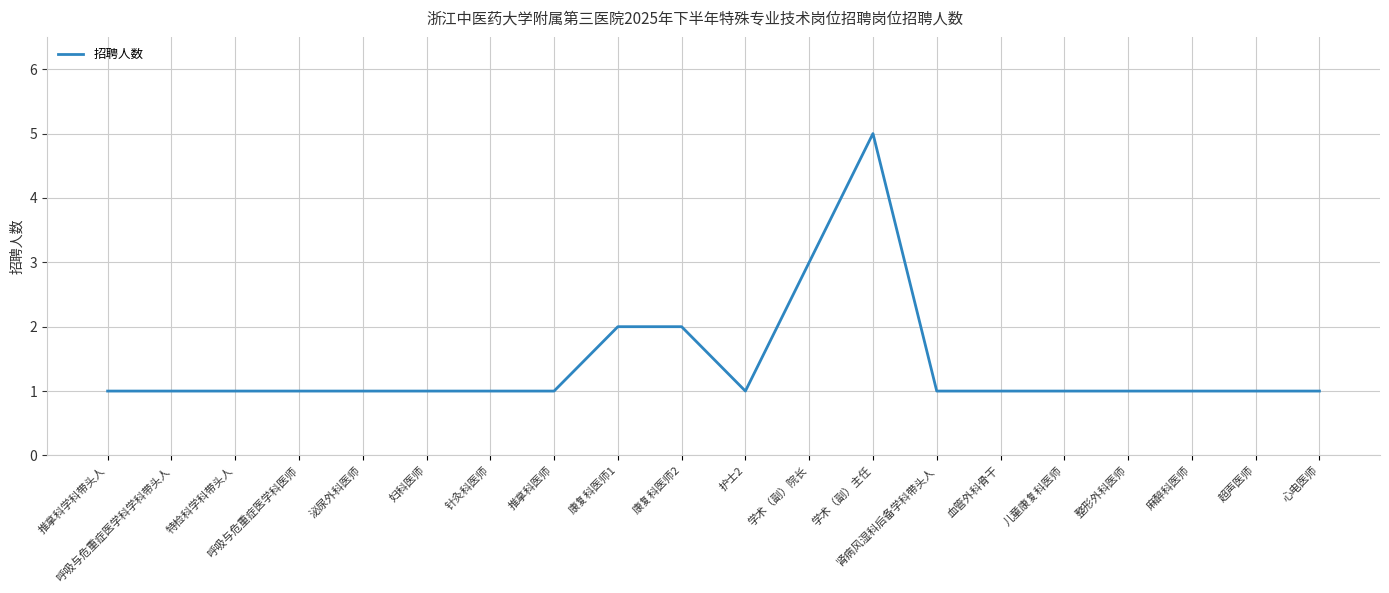

Is this an area chart (filled region under the line)?

No